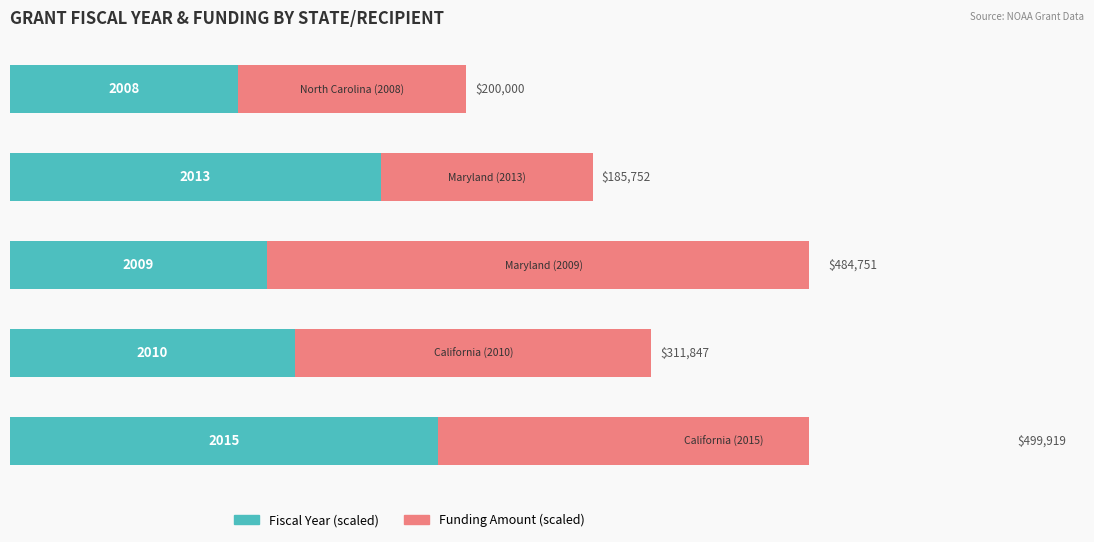

How many bars are there in total?

10